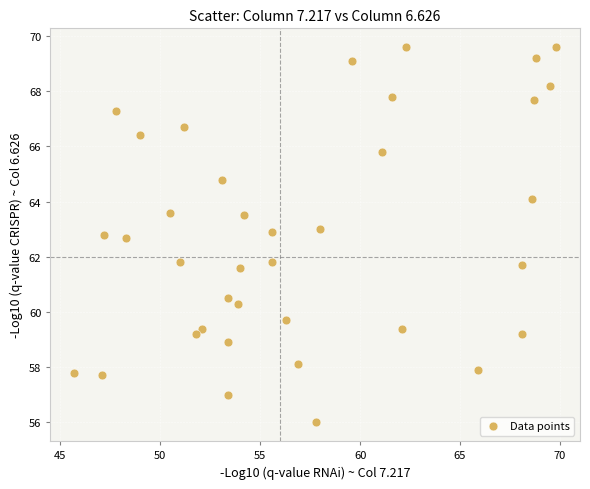

What is the range of X values (max minus min)?

24.1